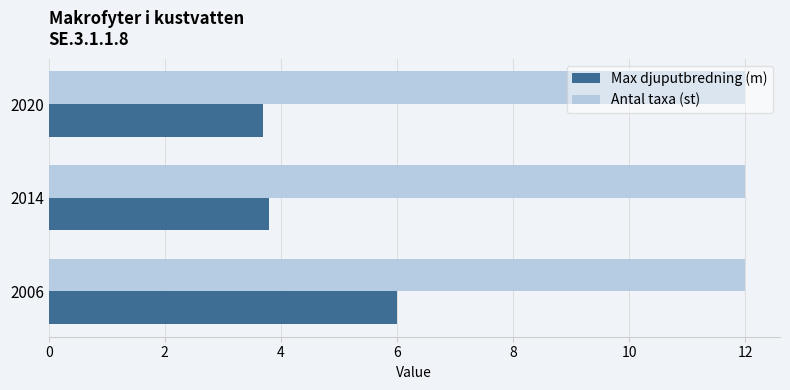

What is the sum of the Max djuputbredning (m) values at 2006 and 2014?

9.8